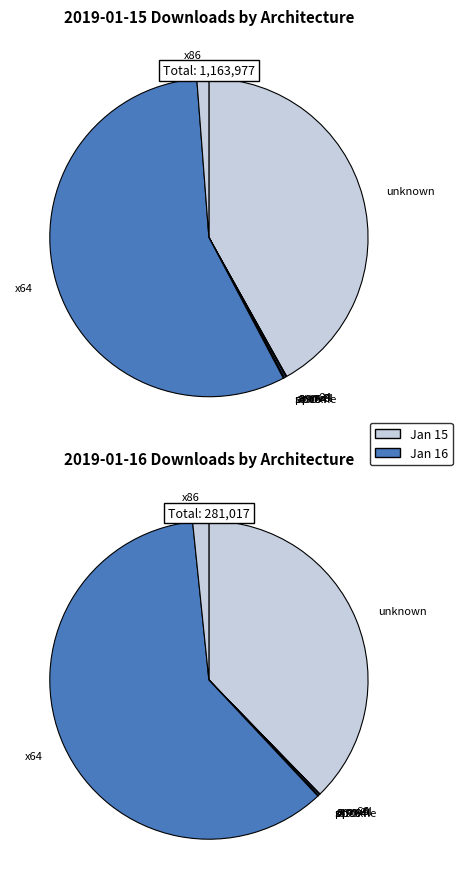

What percentage do ppc64le and ppc64 together represent?

0.1%